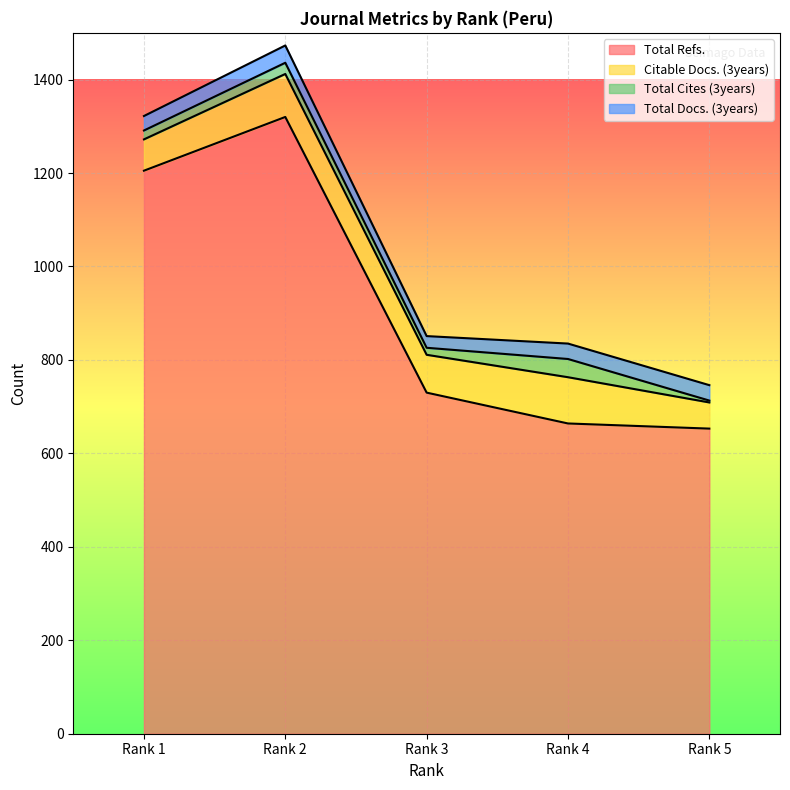

Reading right to left, what are all the values shown in this chart?

Total Docs. (3years): 33	33	25	37	31
Total Refs.: 653	664	730	1320	1205
Total Cites (3years): 4	39	15	24	19
Citable Docs. (3years): 56	99	81	92	67